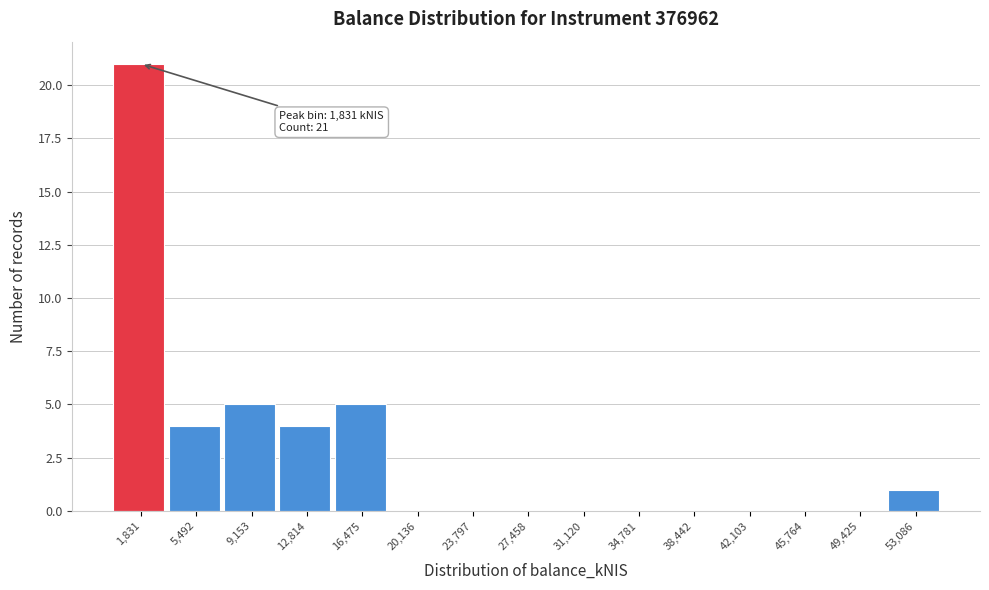

Which range on the x-axis has the tallest bar?

0 to 3500